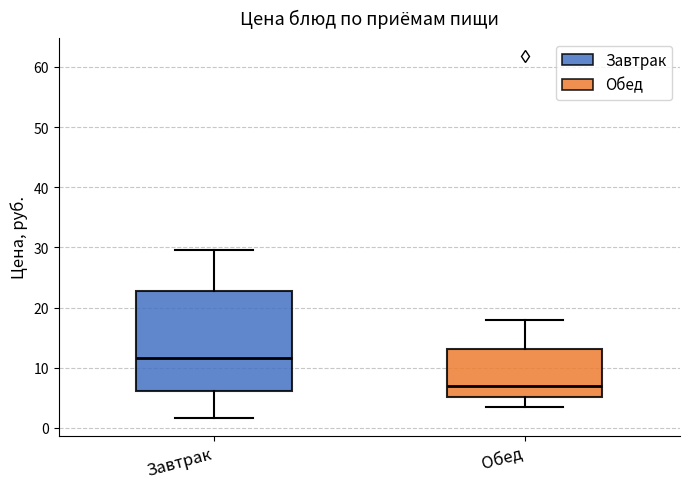

Which box has the lowest median line?

Обед